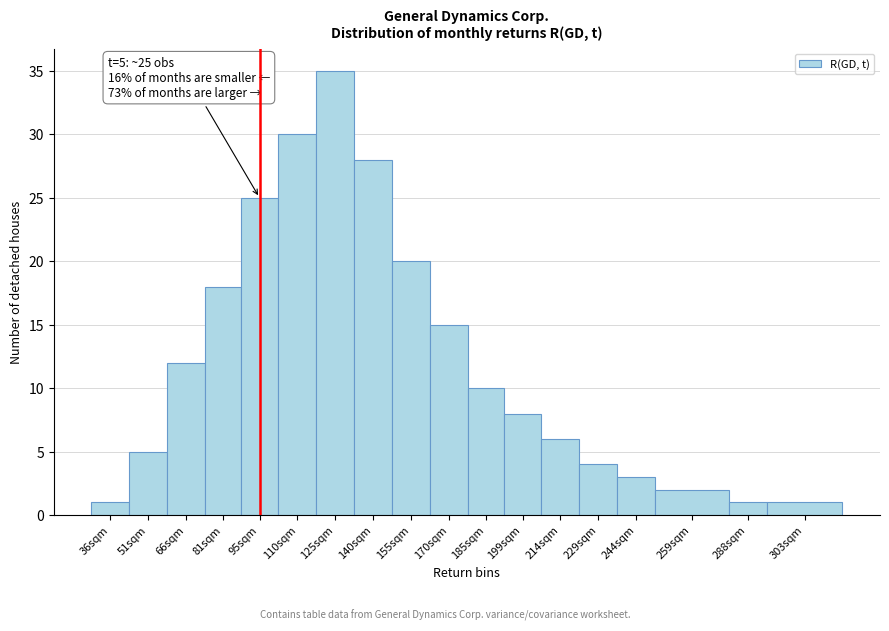

Reading right to left, transcribe all the data shown in this chart.

303sqm=1	288sqm=1	259sqm=2	244sqm=3	229sqm=4	214sqm=6	199sqm=8	185sqm=10	170sqm=15	155sqm=20	140sqm=28	125sqm=35	110sqm=30	95sqm=25	81sqm=18	66sqm=12	51sqm=5	36sqm=1